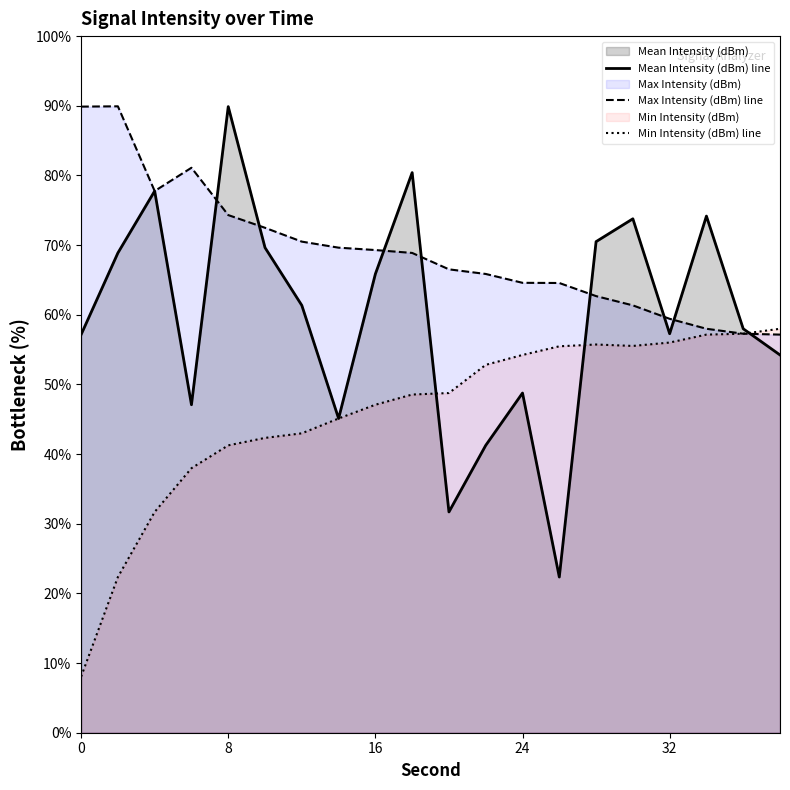

Rank the series by their average value, from lowest to highest.

Min Intensity (dBm) line, Mean Intensity (dBm) line, Max Intensity (dBm) line